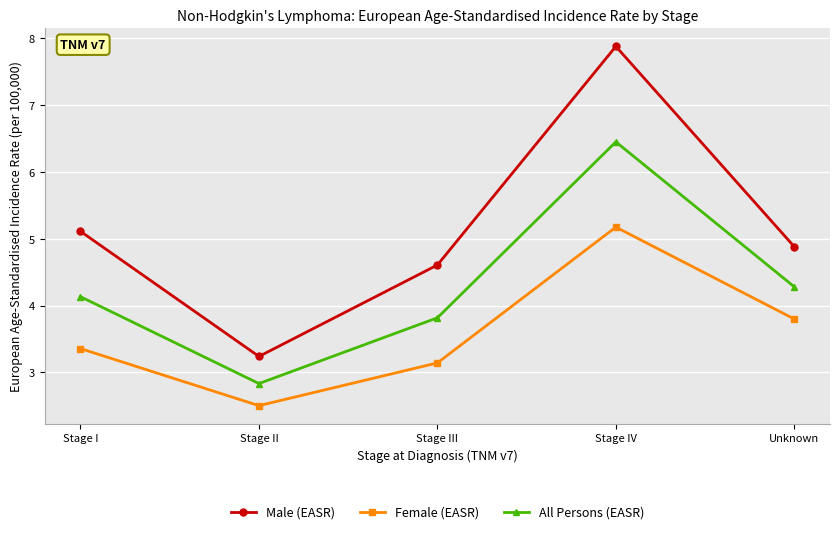

List the labels in order of Male (EASR) value, largest first.

Stage IV, Stage I, Unknown, Stage III, Stage II